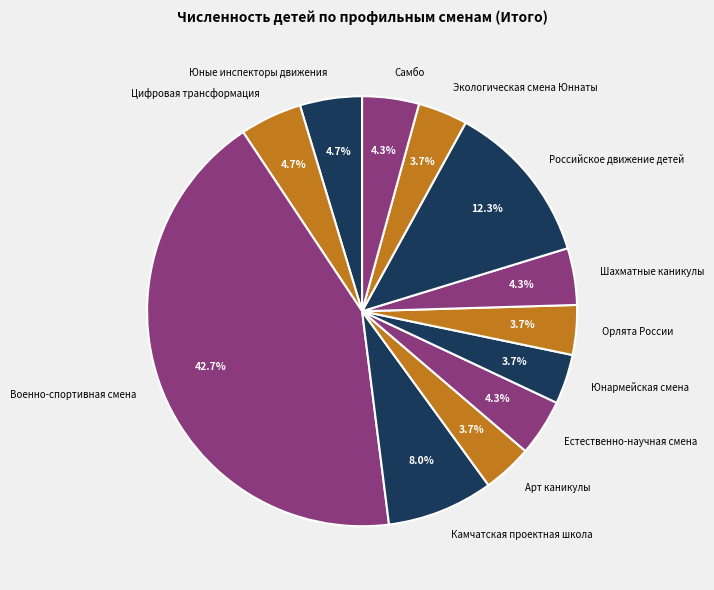

How many segments does this pie chart have?

12